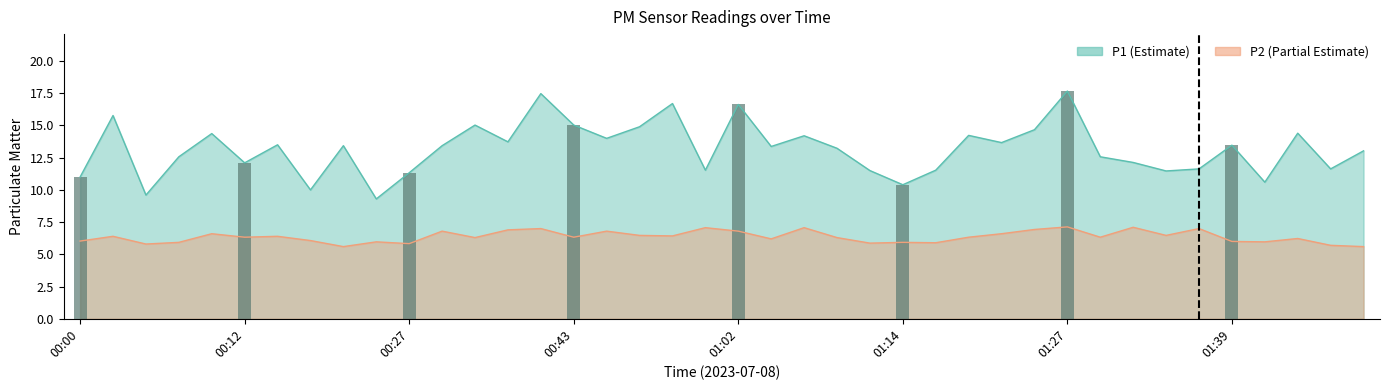

Which category has the highest value across all series?

01:27